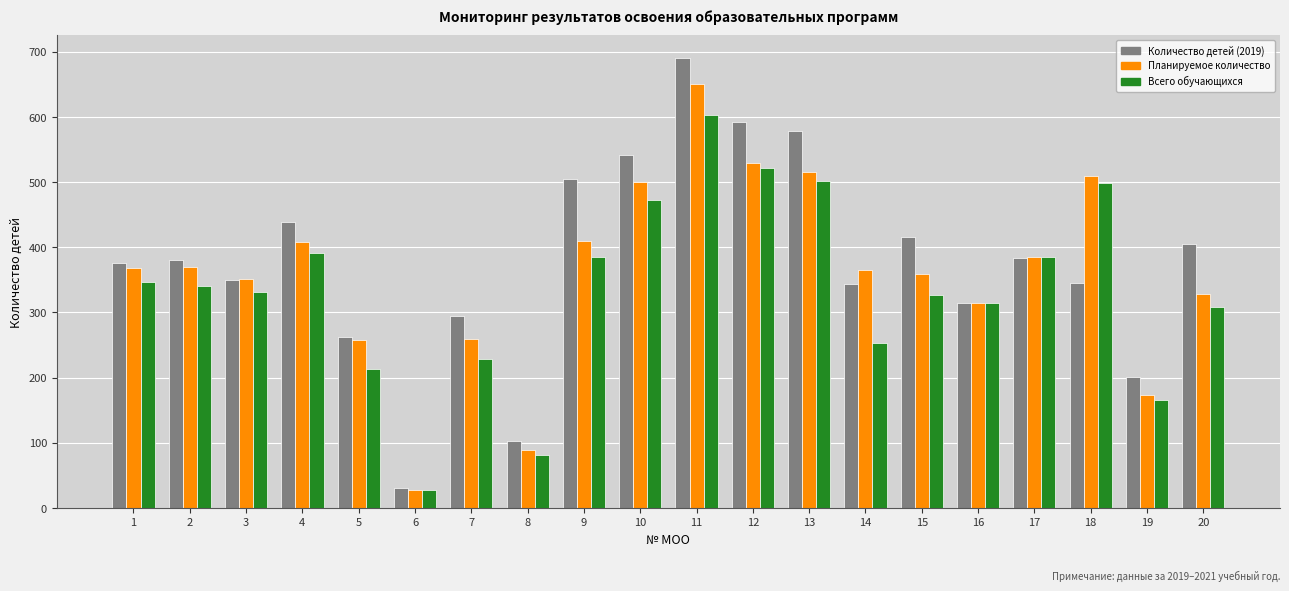

Which category has the lowest value in the Планируемое количество series?

6